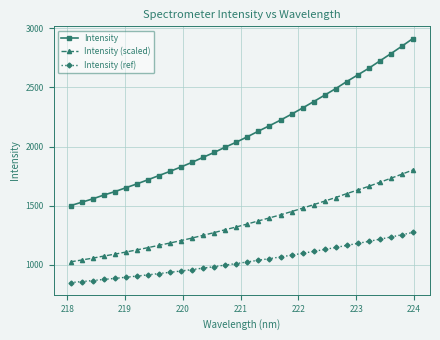

What is the highest value of the Intensity (scaled) series?

1802.7